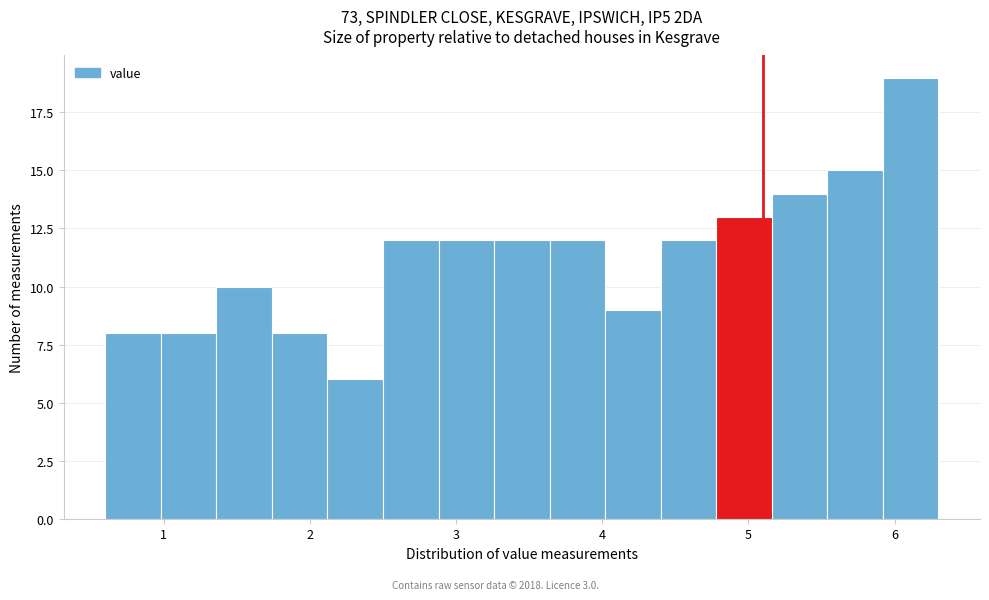

Around what value on the x-axis is the tallest bar? Give the approximate position of its centre, as read against the axis.

6.1